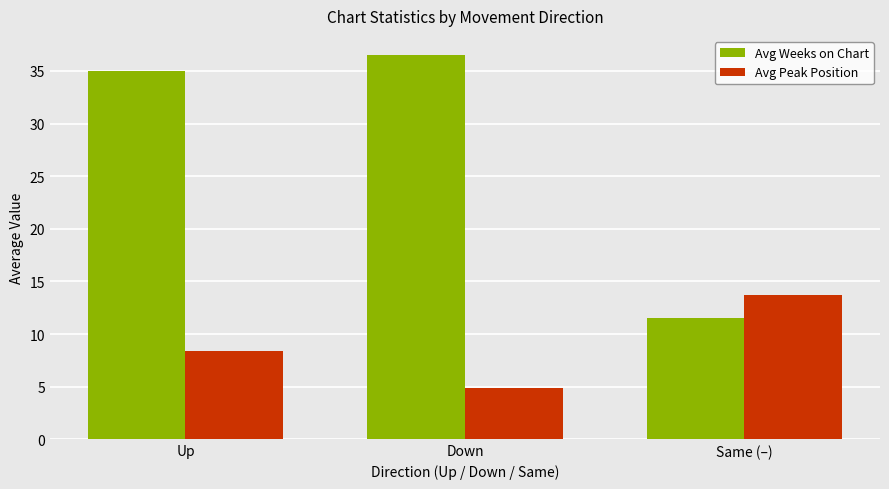

The value of Avg Weeks on Chart at Same (–) is 5.3. True or false?

False